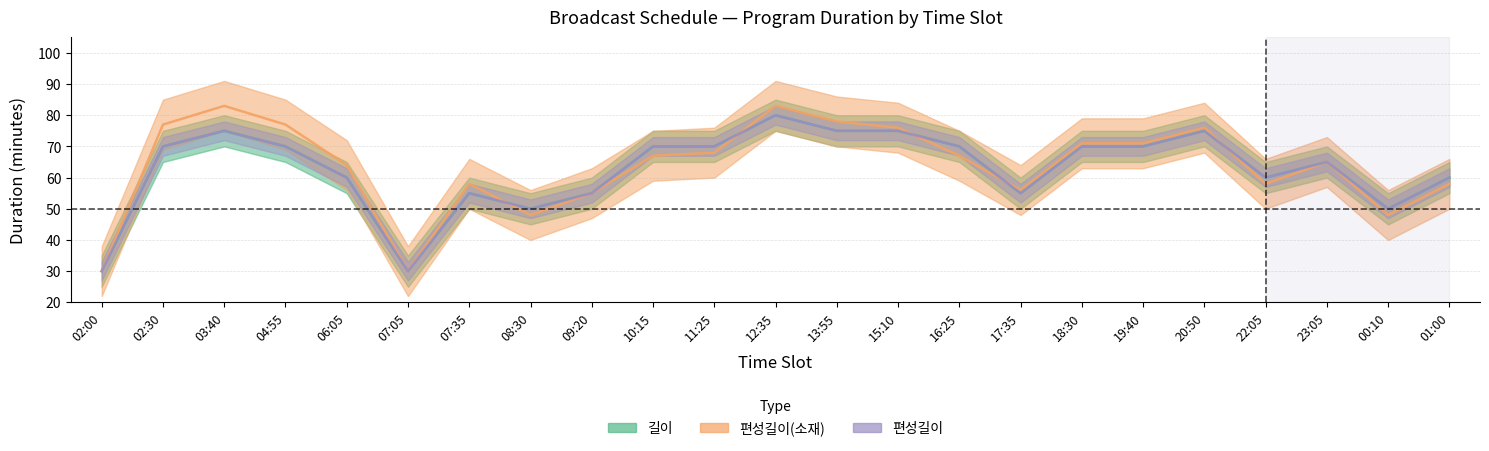

What is the highest value of the 편성길이(소재) series?

83